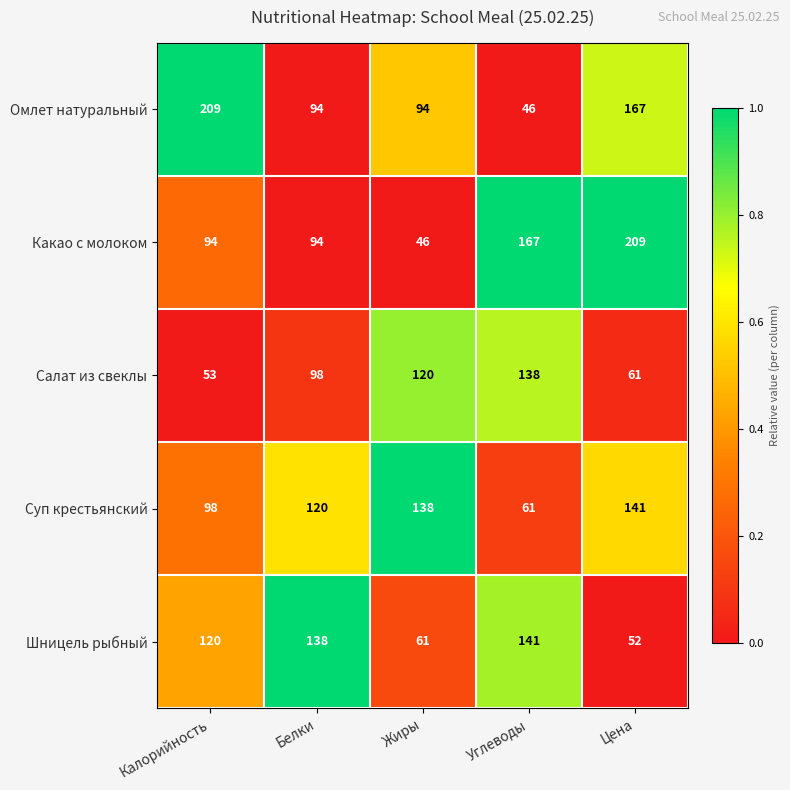

Between Белки and Жиры, which series saw the biggest shift?

Шницель рыбный